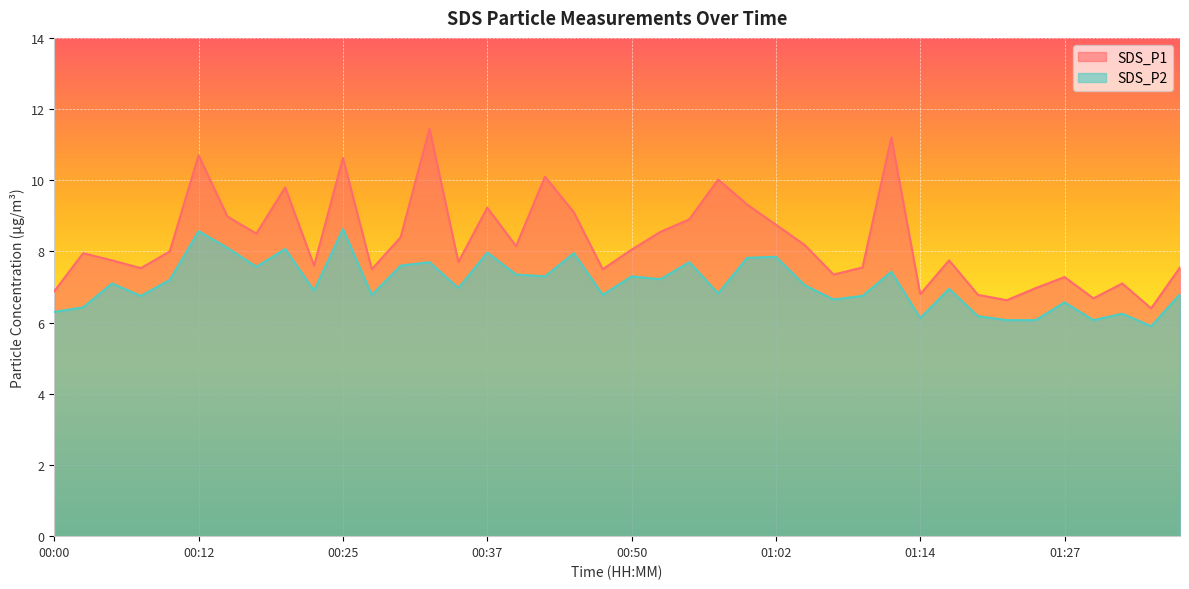

Which series has the largest total across all categories?

SDS_P1